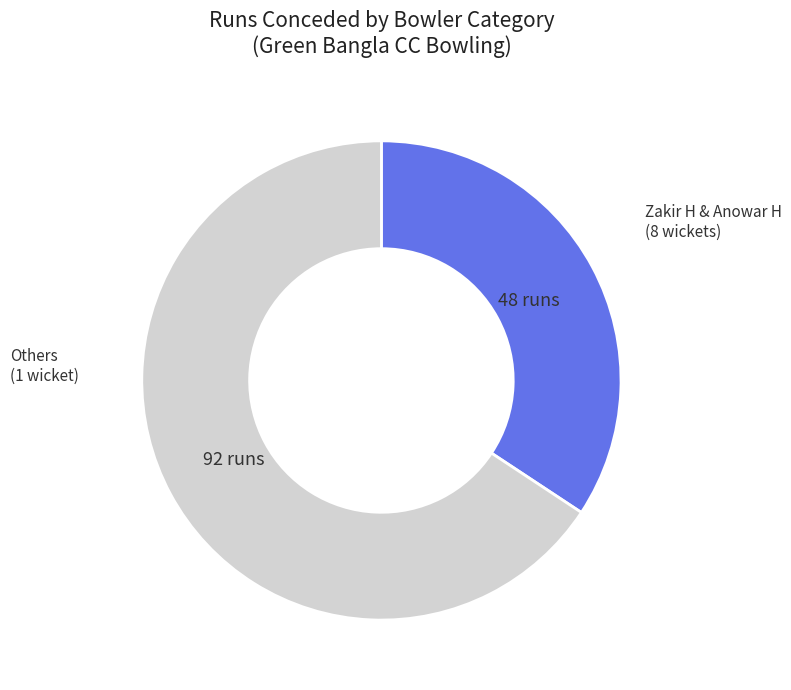

Count the number of slices in the pie.

2